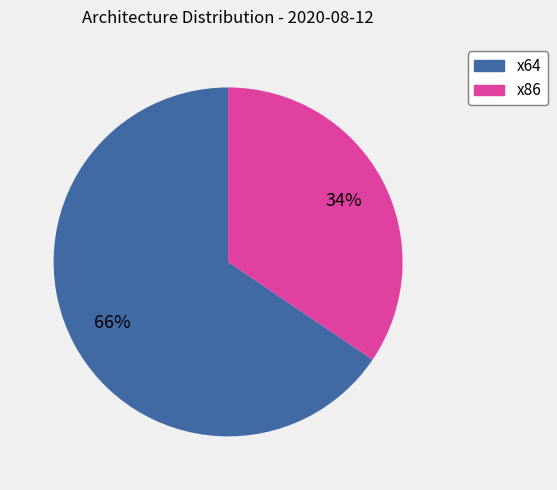

What is the majority slice?

x64